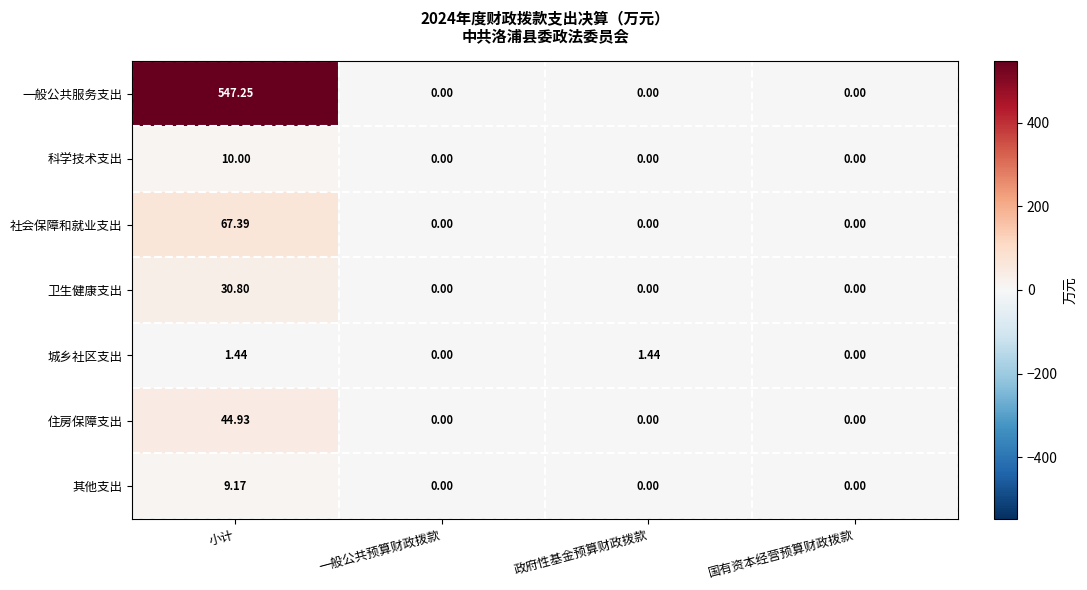

List the series in order of their peak value, highest first.

一般公共服务支出, 社会保障和就业支出, 住房保障支出, 卫生健康支出, 科学技术支出, 其他支出, 城乡社区支出